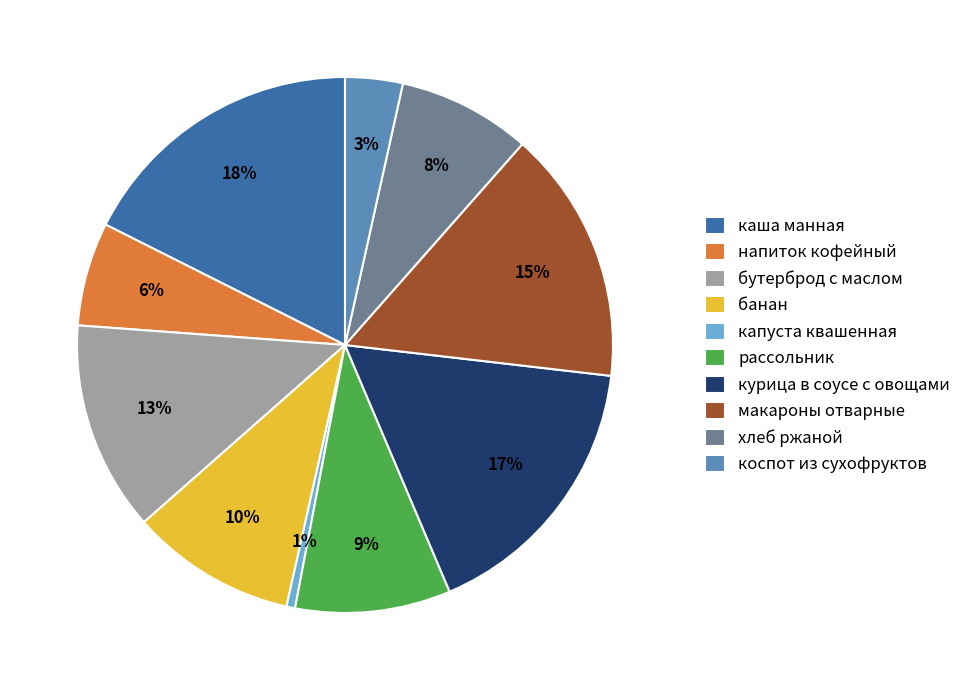

Does каша манная account for over 50% of the chart?

No